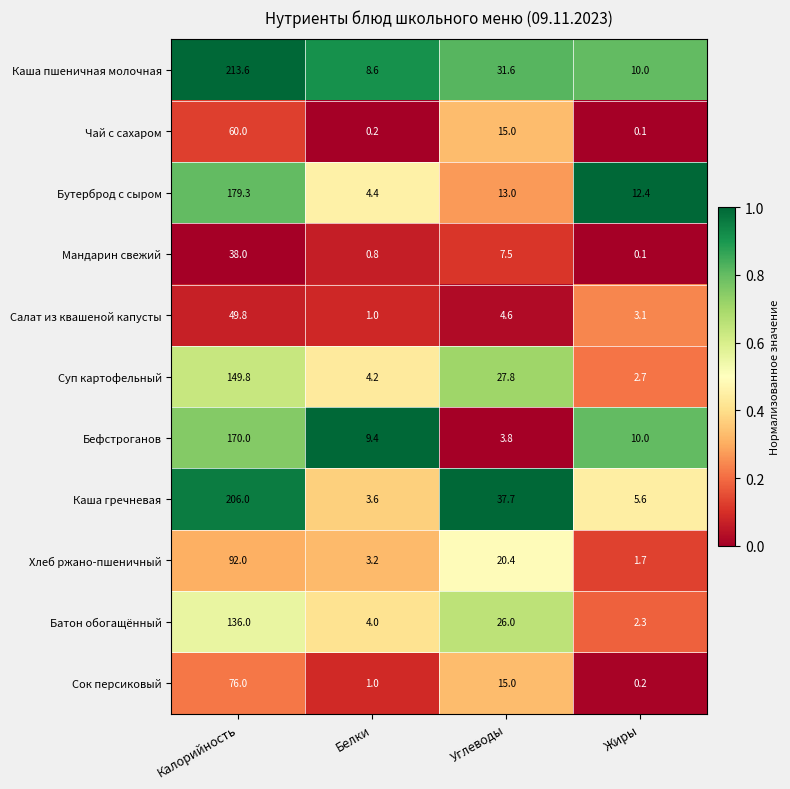

What is the spread (max minus min) of values at Белки?

9.2